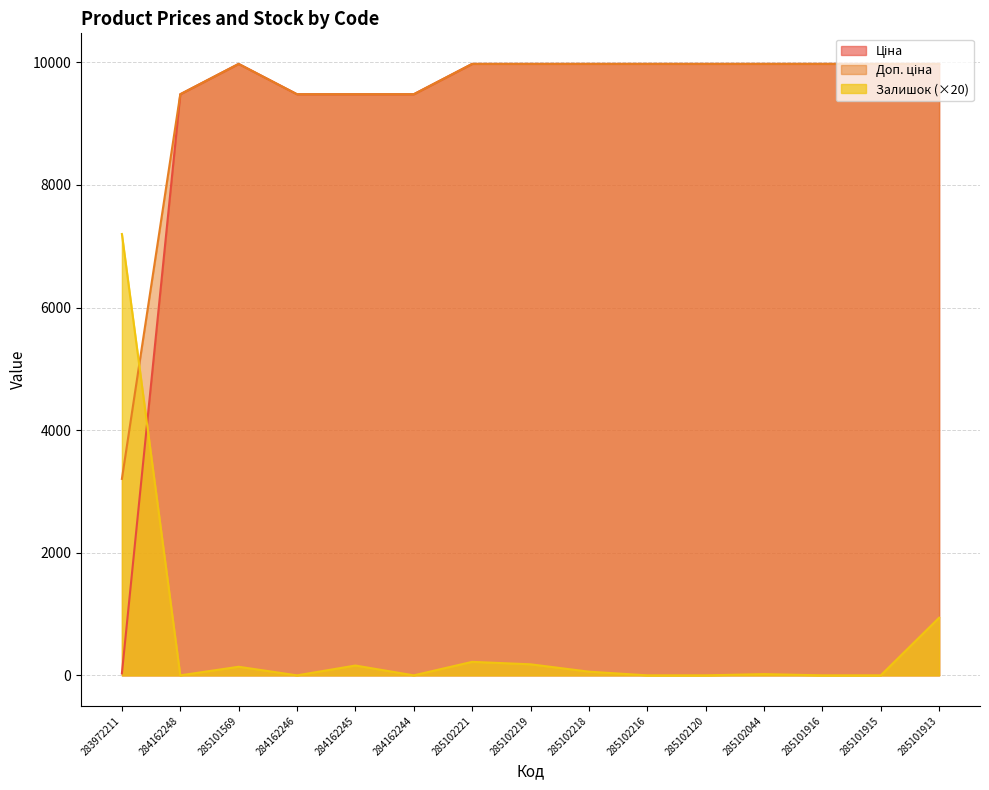

True or false: Залишок has a value of 4.7 at 285102044.

False